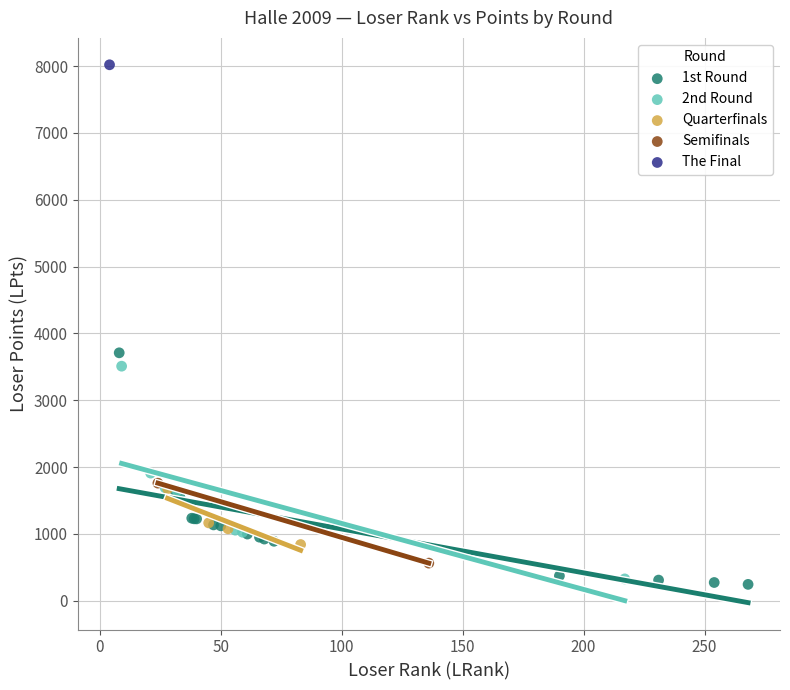

Which series contains the highest Y value?

The Final